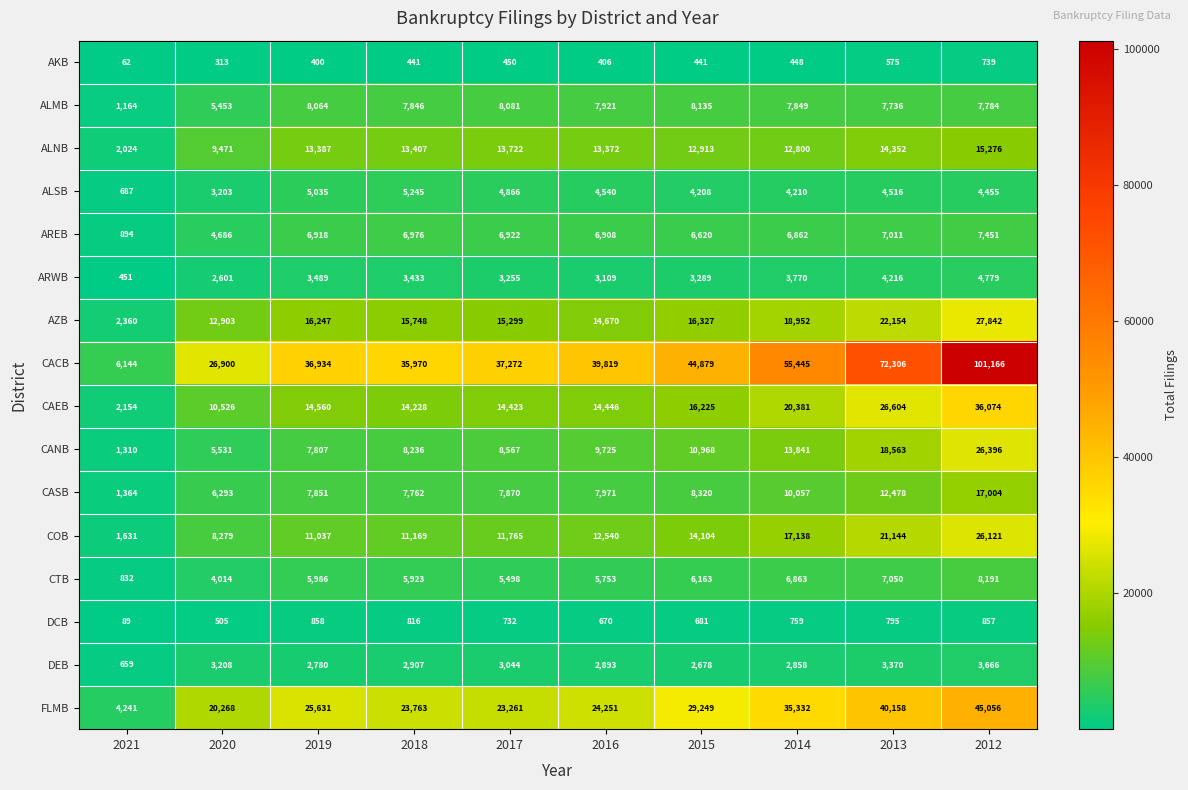

The value of FLMB at 2013 is 40158. True or false?

True